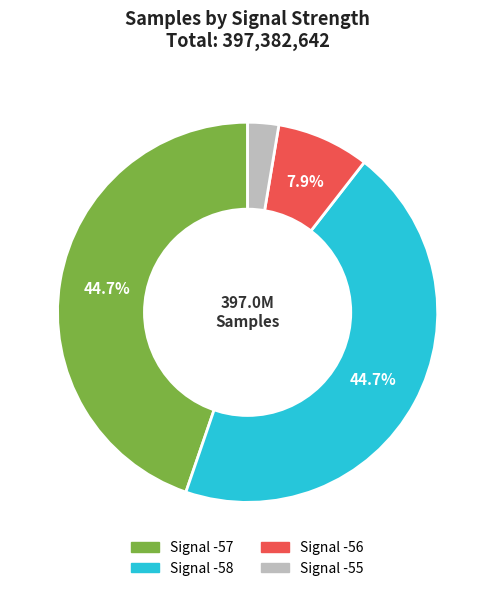

Which slice is the smallest?

Signal -55